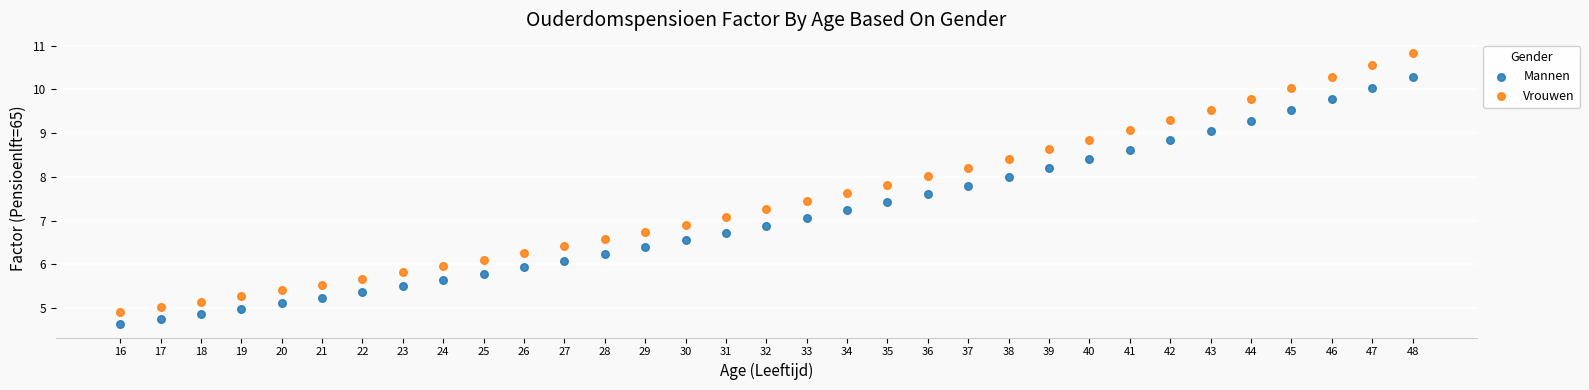

Which series contains the lowest Y value?

Mannen